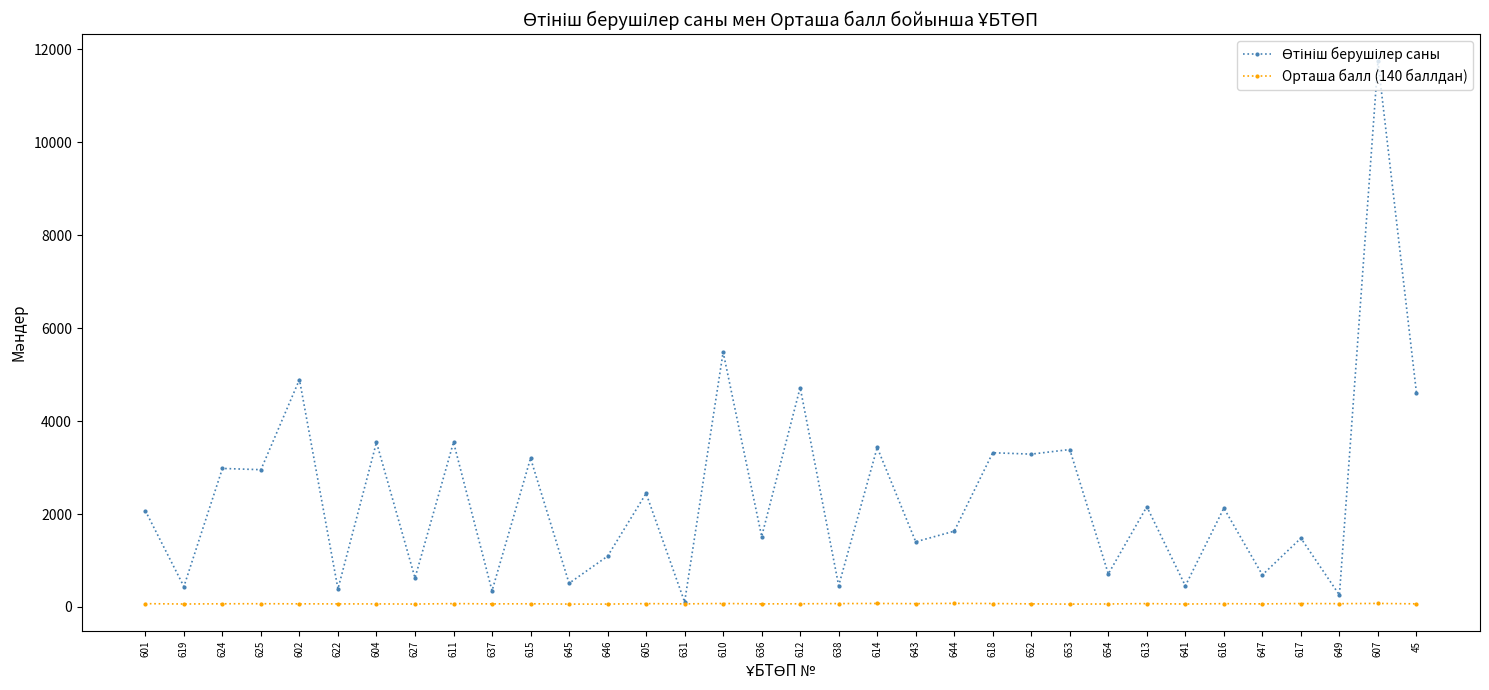

The Орташа балл (140 баллдан) series shows 72.1 at 605. True or false?

True